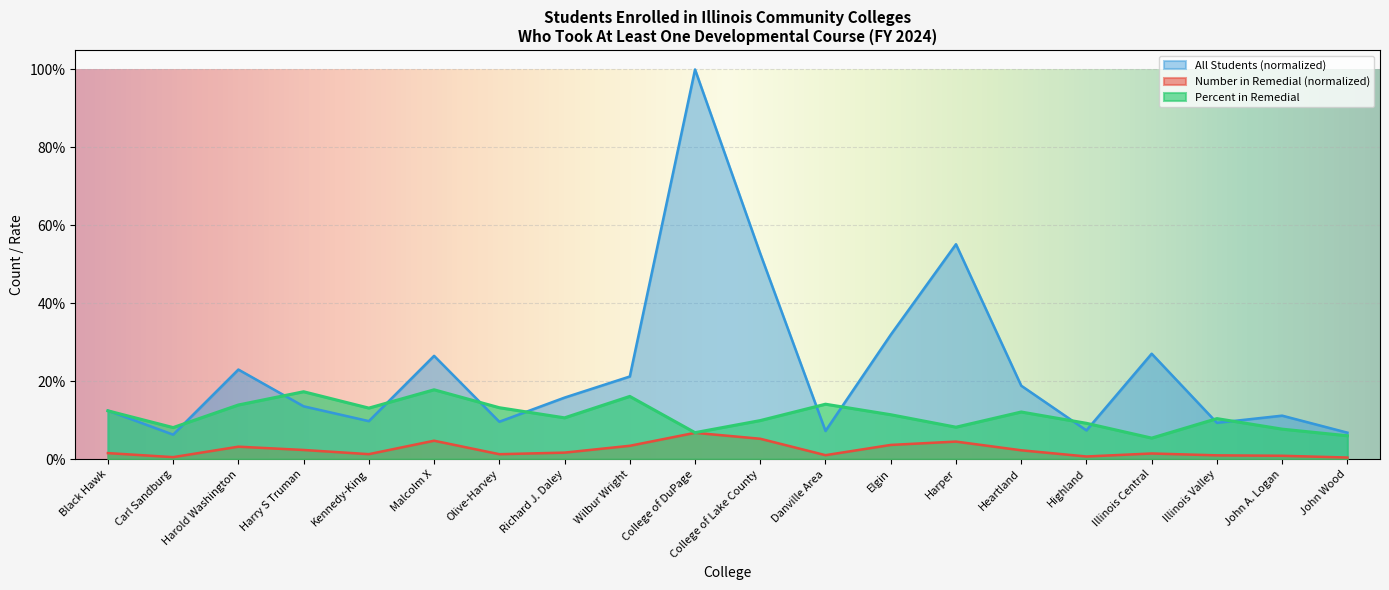

List the series in order of their peak value, lowest first.

Number in Remedial (normalized), Percent in Remedial, All Students (normalized)